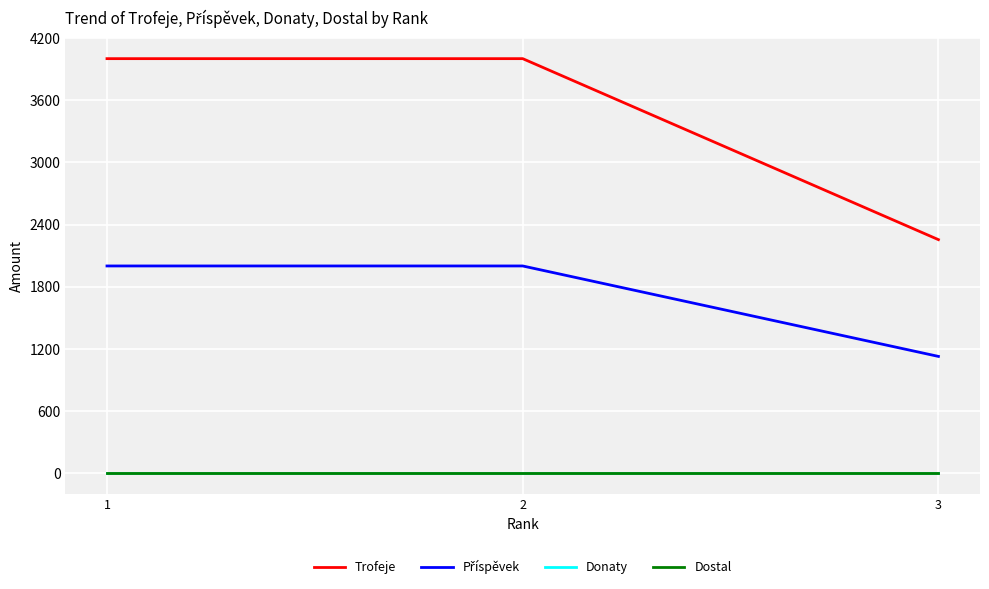

Is this an area chart (filled region under the line)?

No